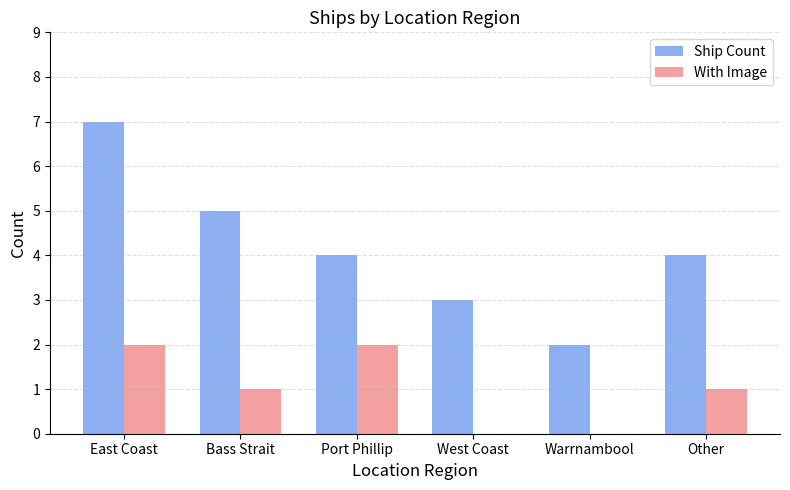

True or false: With Image has a value of -1 at Warrnambool.

False